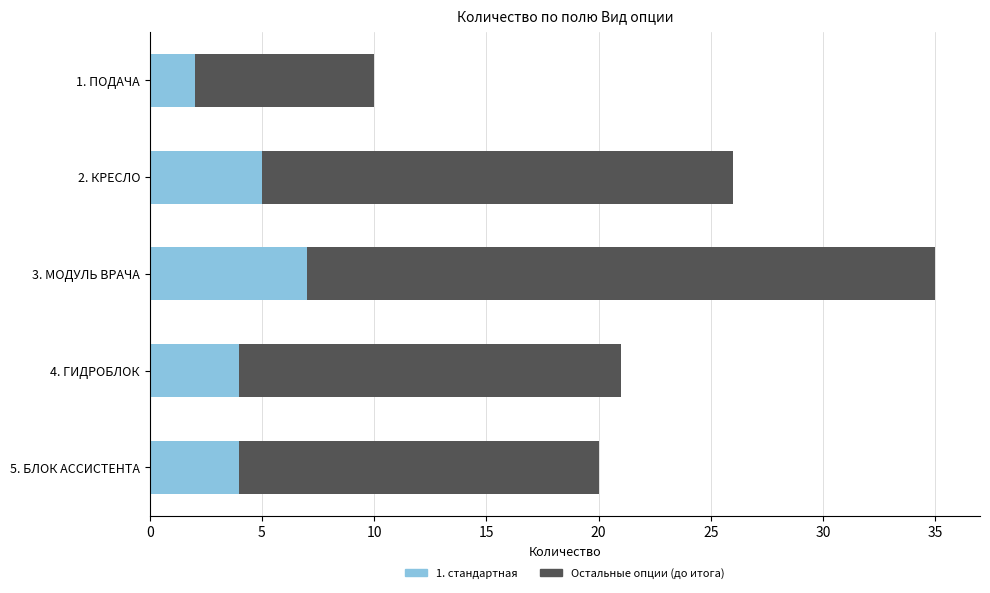

What is the highest value of the 1. стандартная series?

7